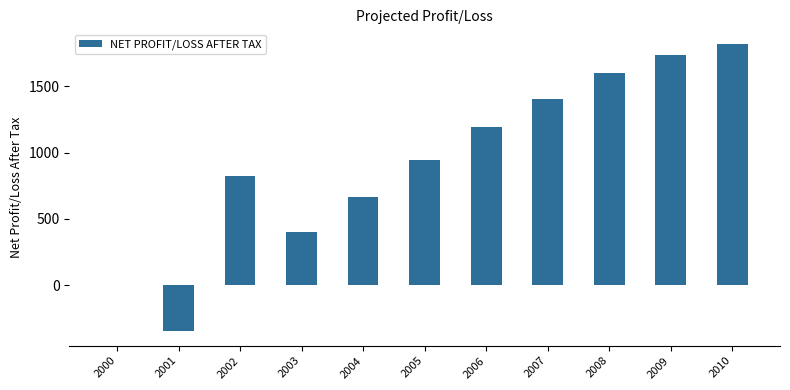

At which label does the data first exceed 947?

2005